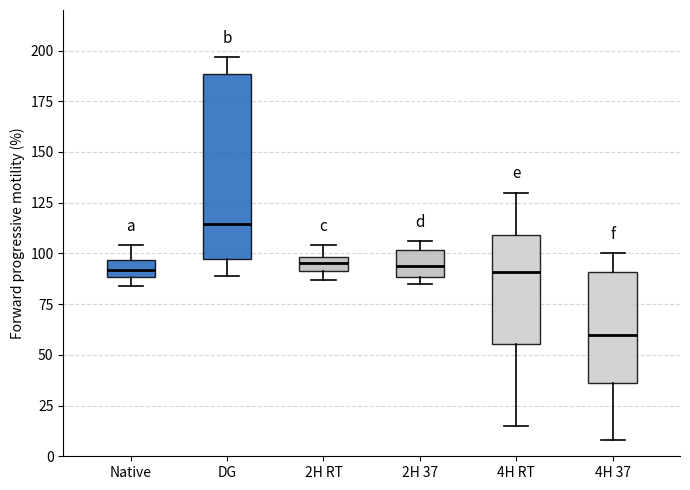

Where is the lower edge of the box for Native on the y-axis? The values are not printed on the chart, so give them approximately, as read against the axis.

90